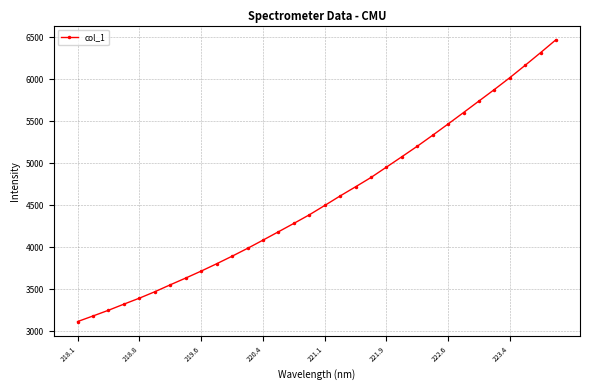

What is the average value?

4567.2